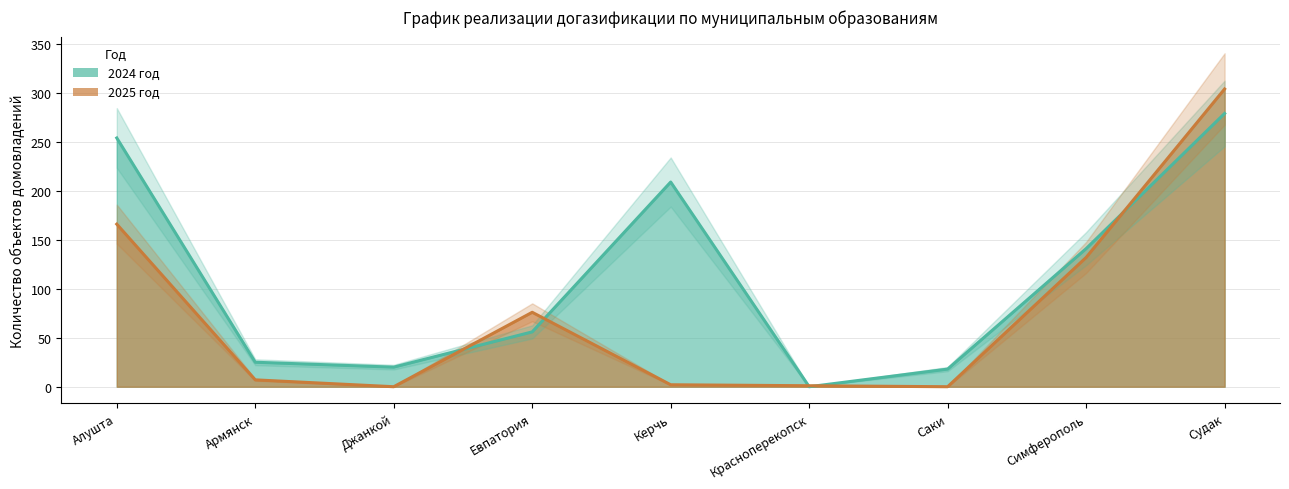

What is the label of the 9th point from the right?

Алушта